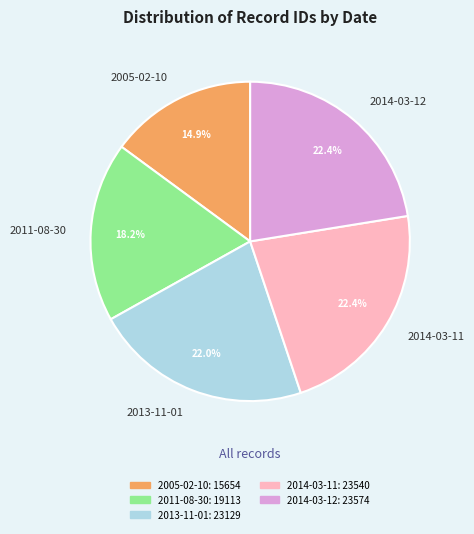

Do 2005-02-10 and 2014-03-12 together represent more than half of the pie?

No